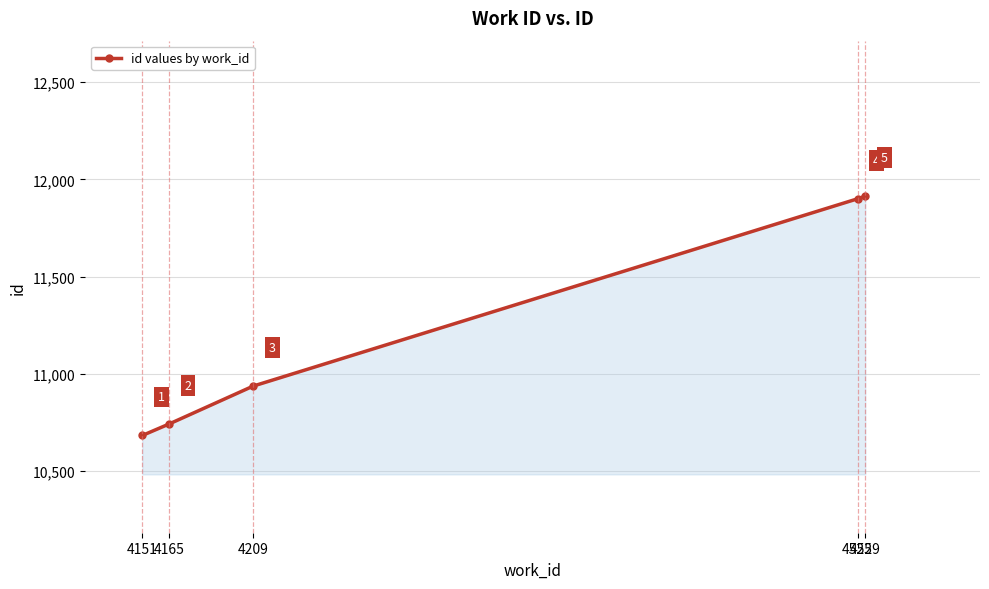

Rank the categories by value from highest to lowest.

4529, 4525, 4209, 4165, 4151